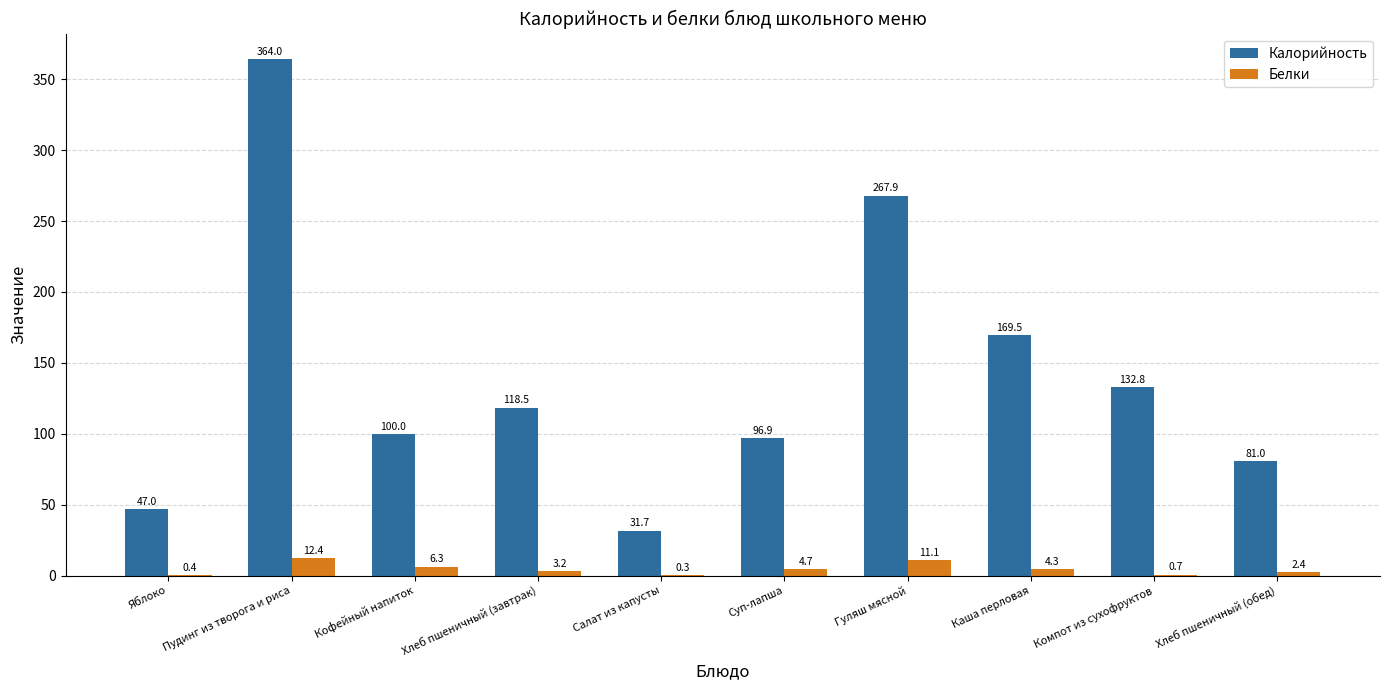

At which label does Калорийность first exceed 118?

Пудинг из творога и риса